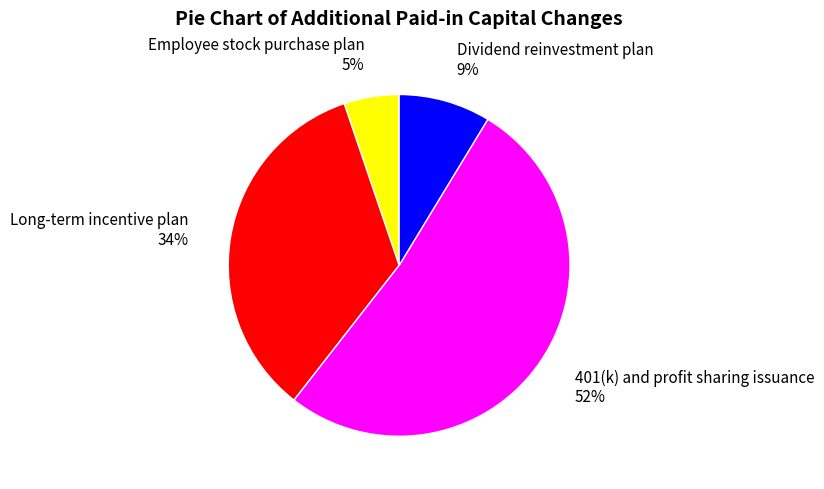

What percentage is the Dividend reinvestment plan slice, to the nearest percent?

9%